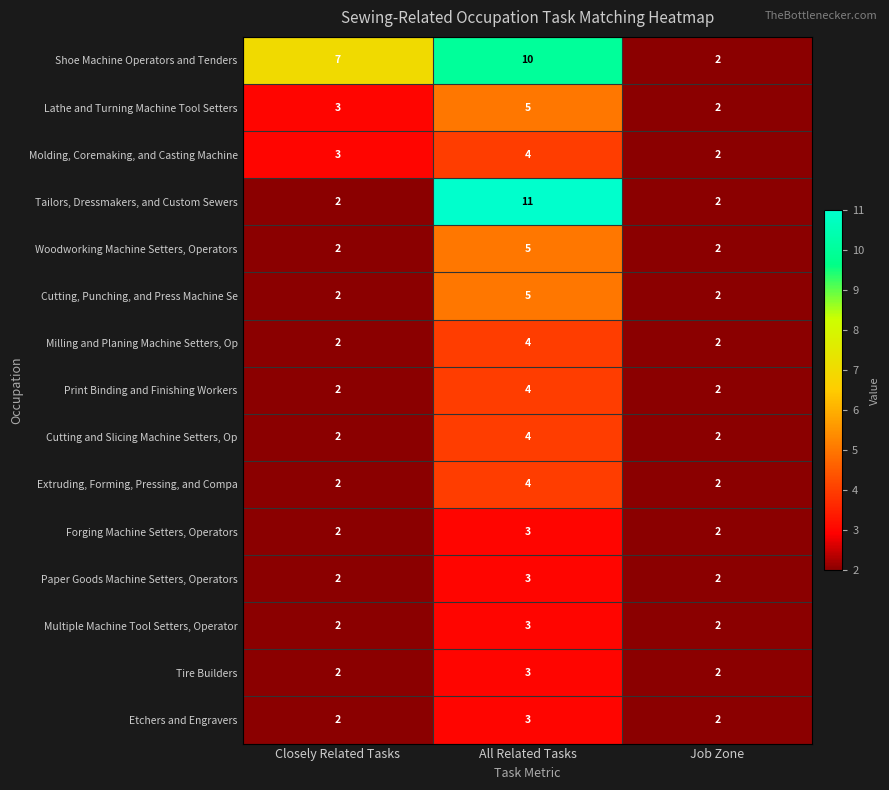

Which series has the widest spread of values?

Tailors, Dressmakers, and Custom Sewers